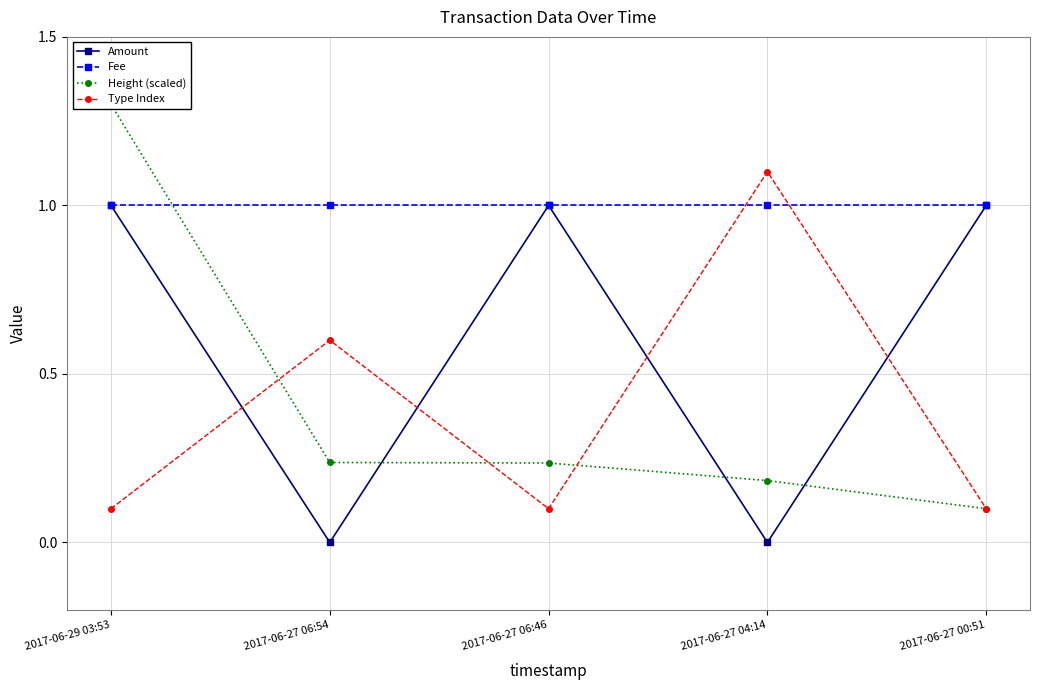

Between 2017-06-27 06:46 and 2017-06-29 03:53, which is larger?

2017-06-27 06:46